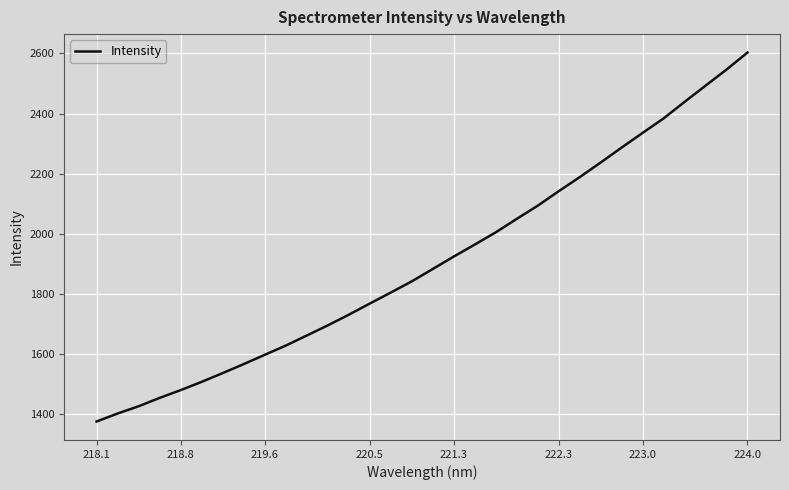

What is the maximum value shown in the chart?

2603.1